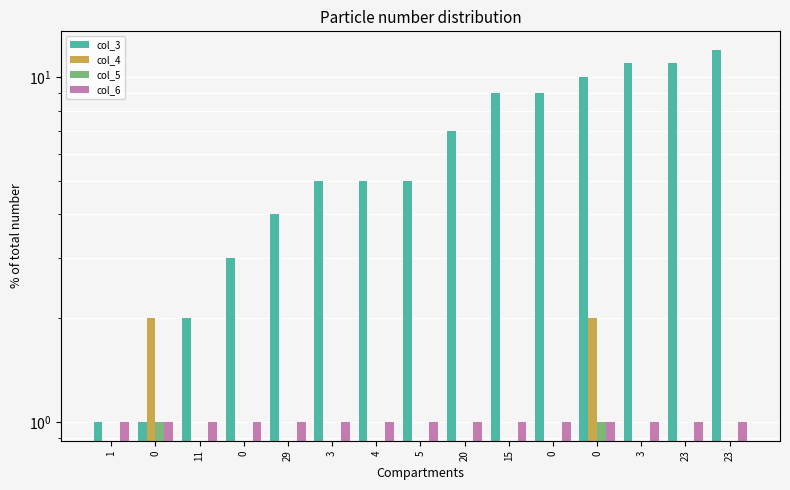

At which label is col_4 closest to 1?

1